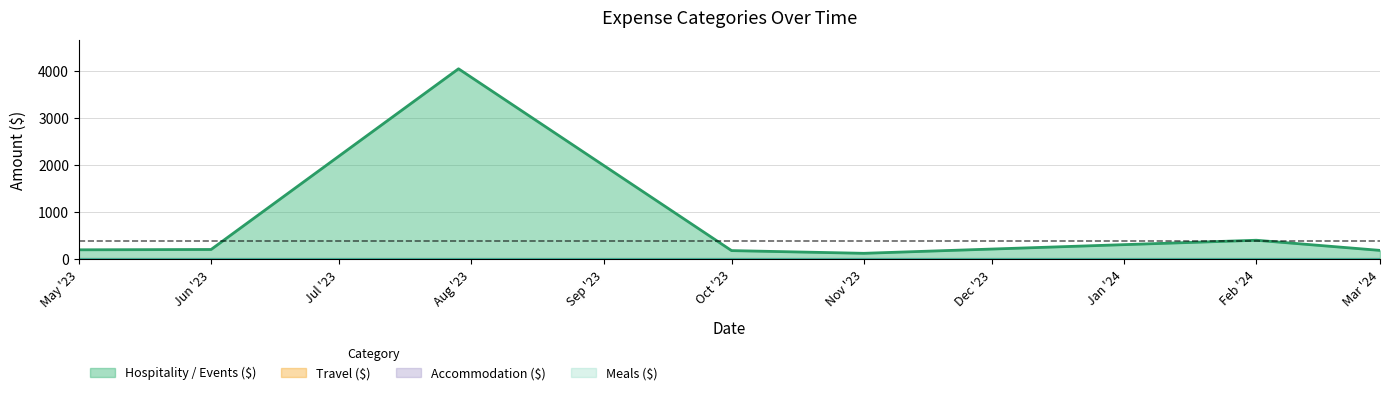

Does the chart have visible grid lines?

Yes